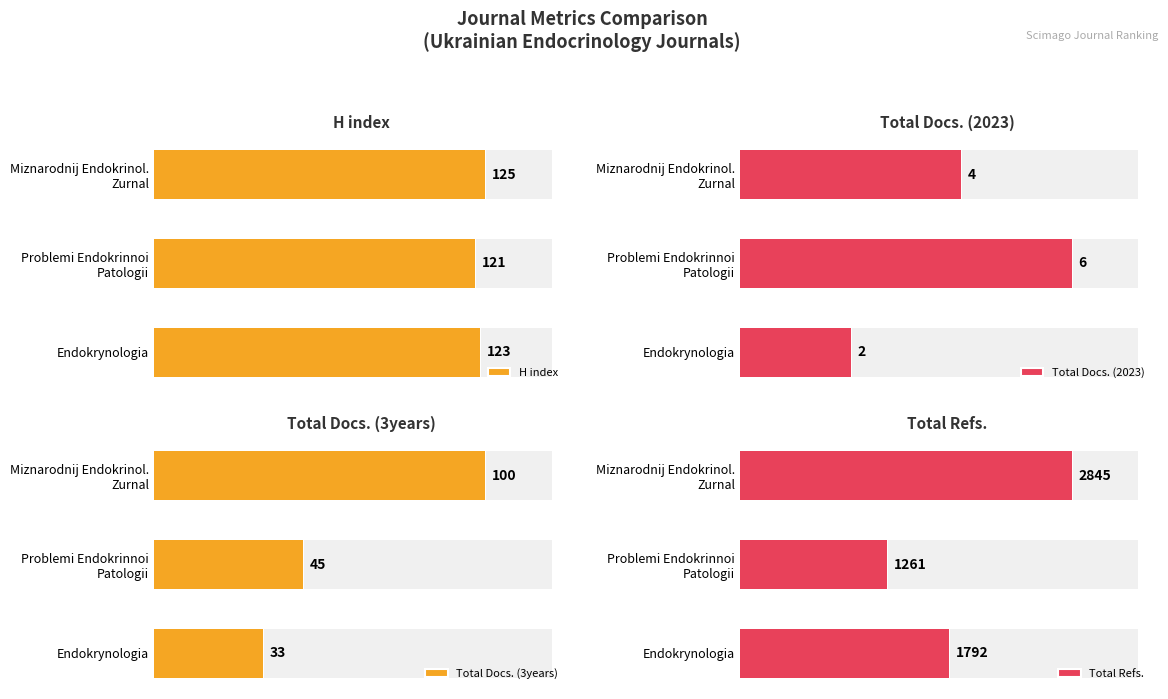

True or false: Total Docs. (3years) has a value of 155 at Miznarodnij Endokrinol. Zurnal.

False